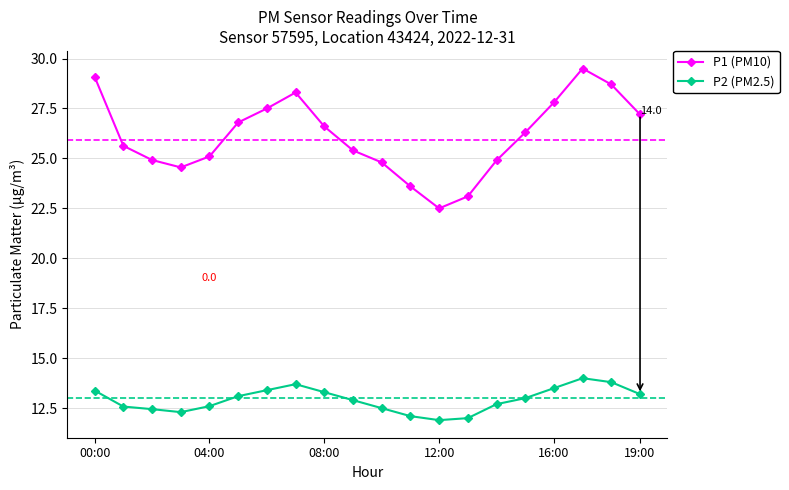

True or false: P2 (PM2.5) and P1 (PM10) intersect in this chart.

False